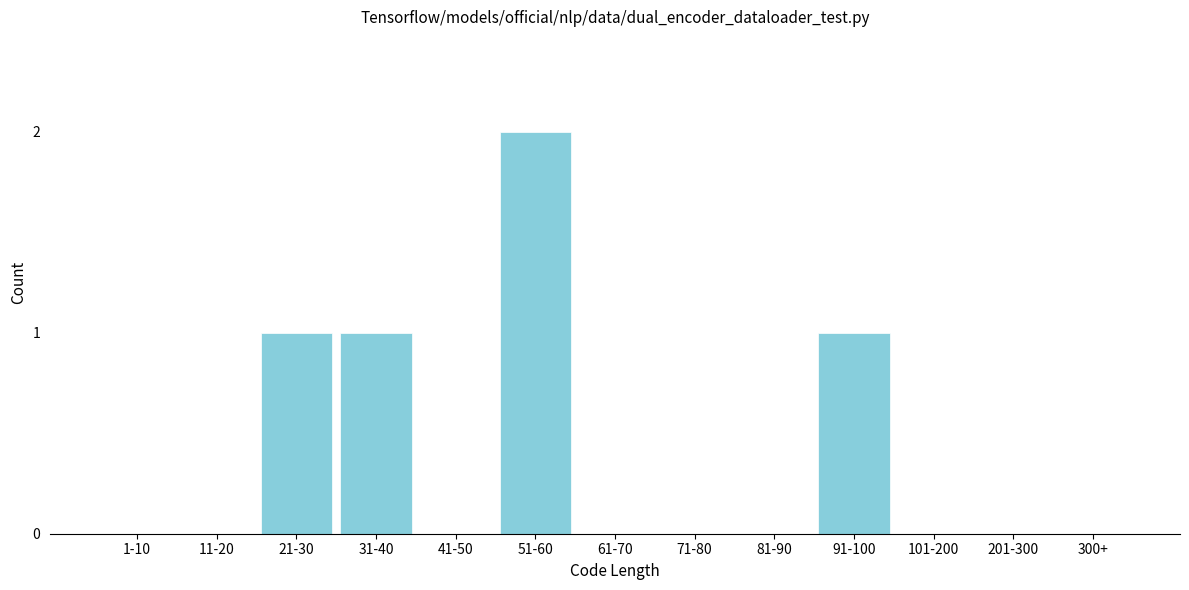

Reading left to right, extract all data points from this chart.

1-10=0	11-20=0	21-30=1	31-40=1	41-50=0	51-60=2	61-70=0	71-80=0	81-90=0	91-100=1	101-200=0	201-300=0	300+=0